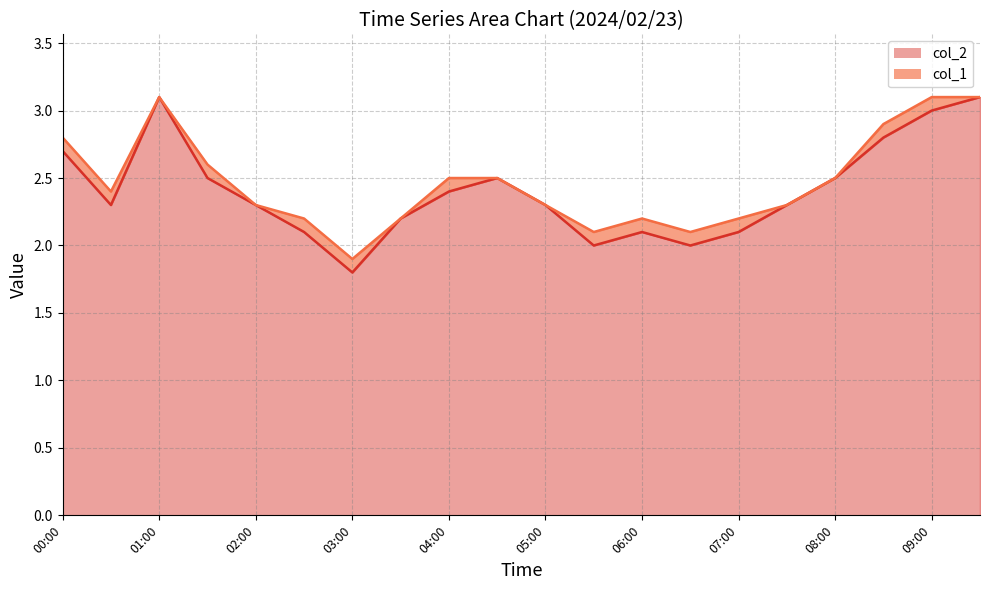

What is the smallest value displayed?

1.8